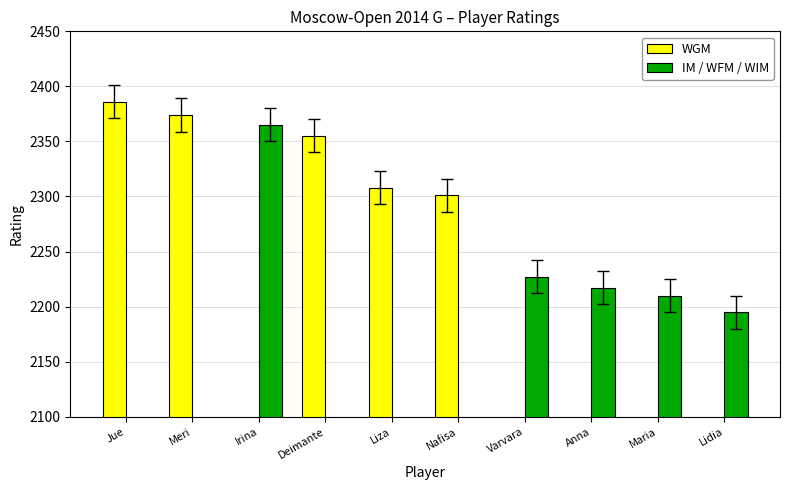

How many positive values does the WGM series have?

5